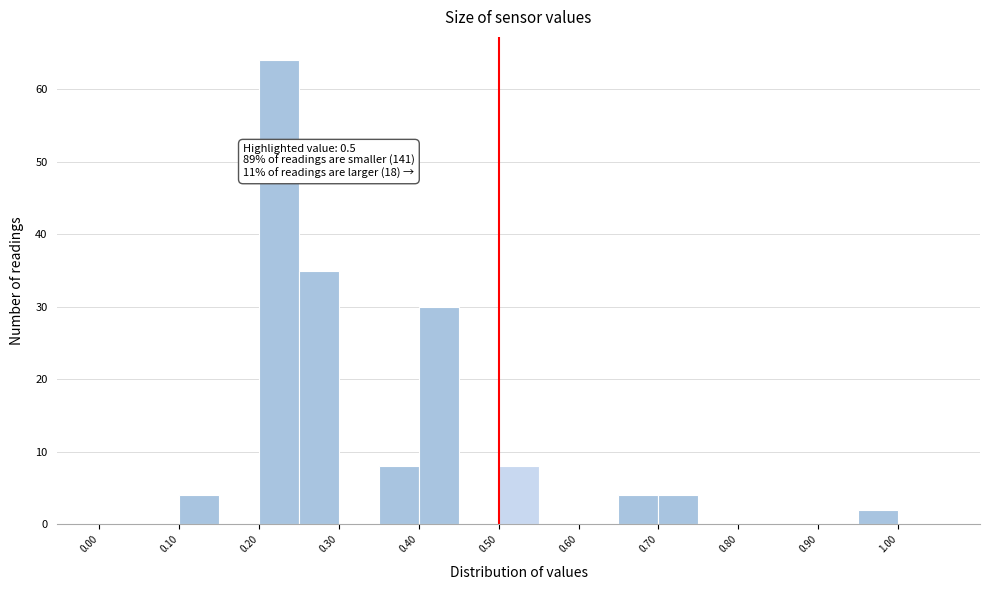

Which range on the x-axis has the tallest bar?

0.20 to 0.25